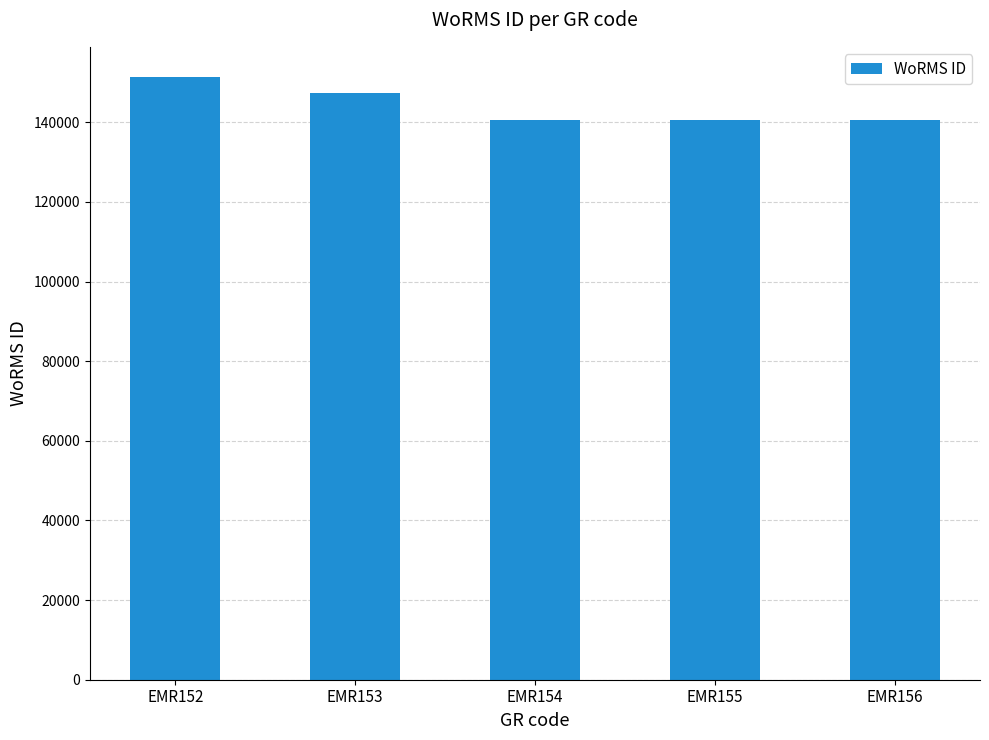

Is it true that the value at EMR154 is 39174?

False